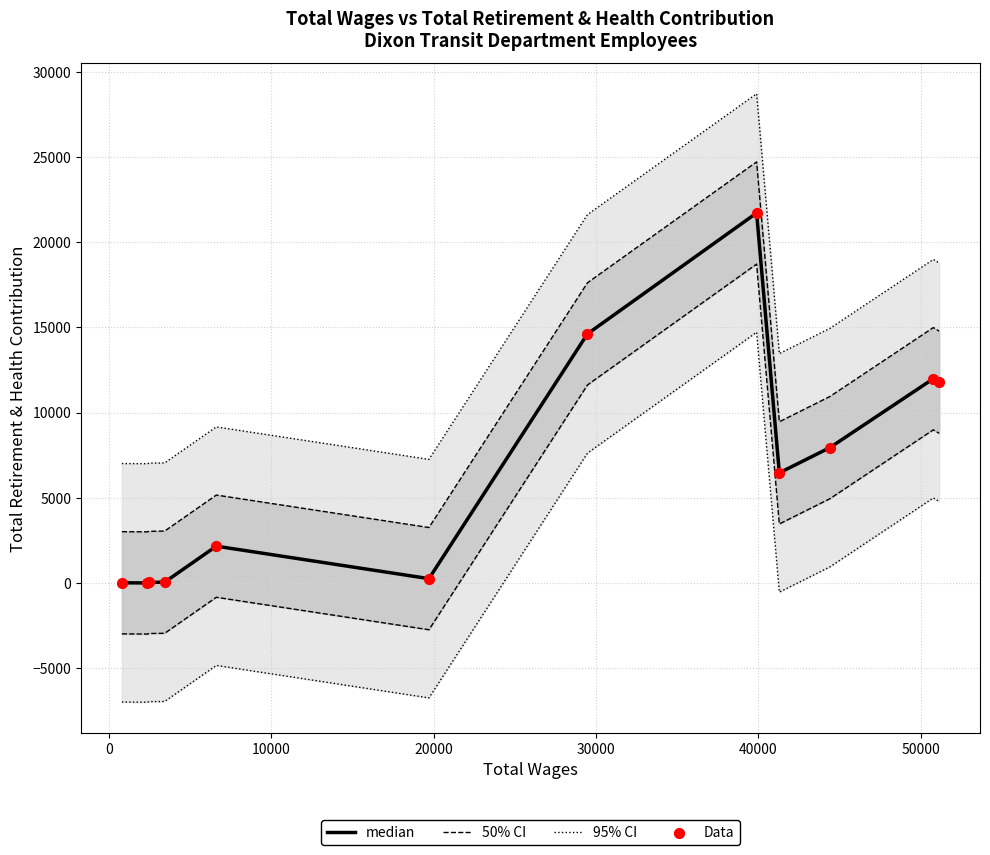

Which series reaches the maximum Y coordinate?

95% CI